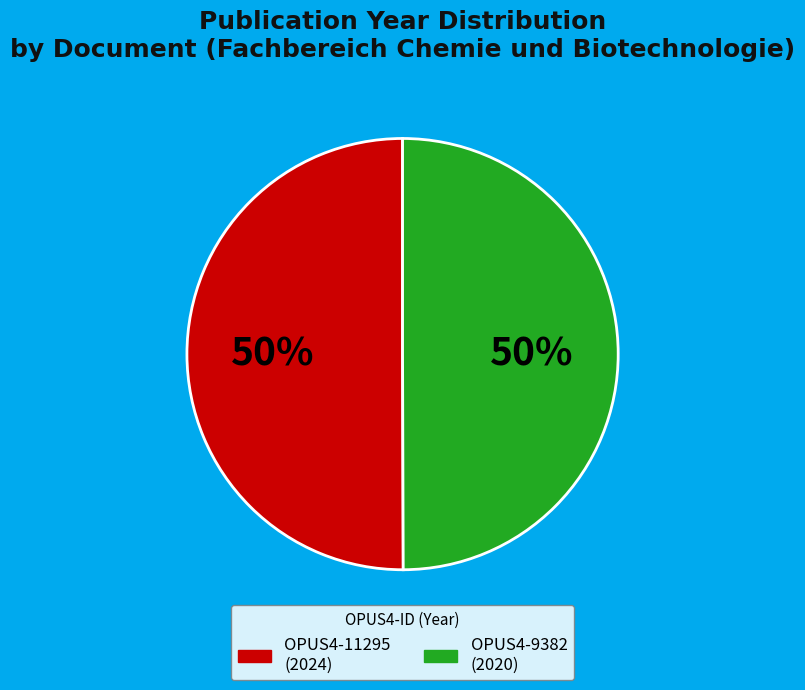

To the nearest percent, what percentage of the pie is OPUS4-11295?

50%